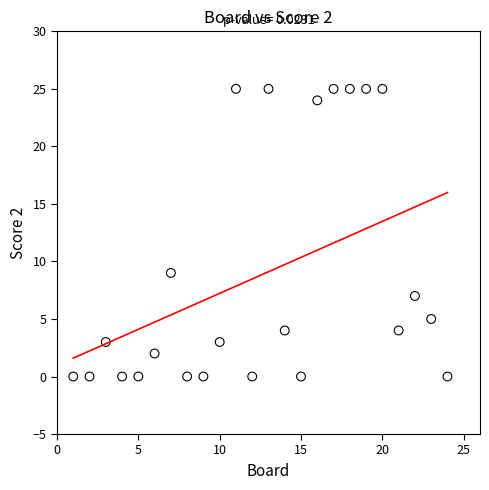

What Y value in the scatter plot is closest to 12?

9